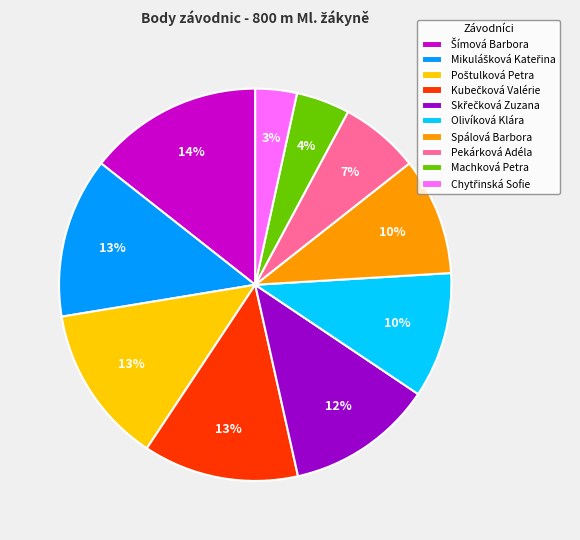

Does any single category account for the majority?

No